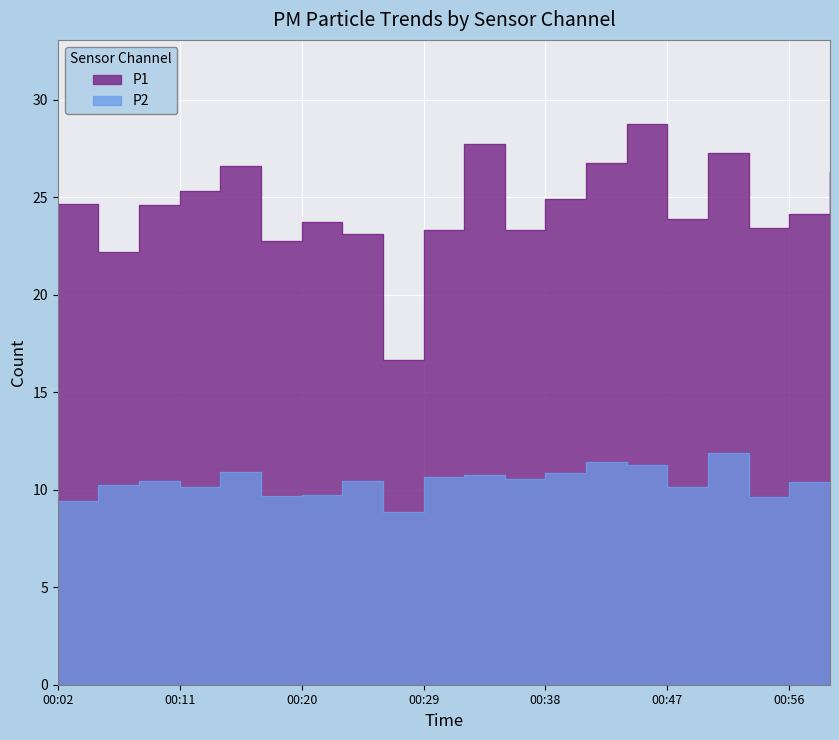

Which series has the largest total across all categories?

P1